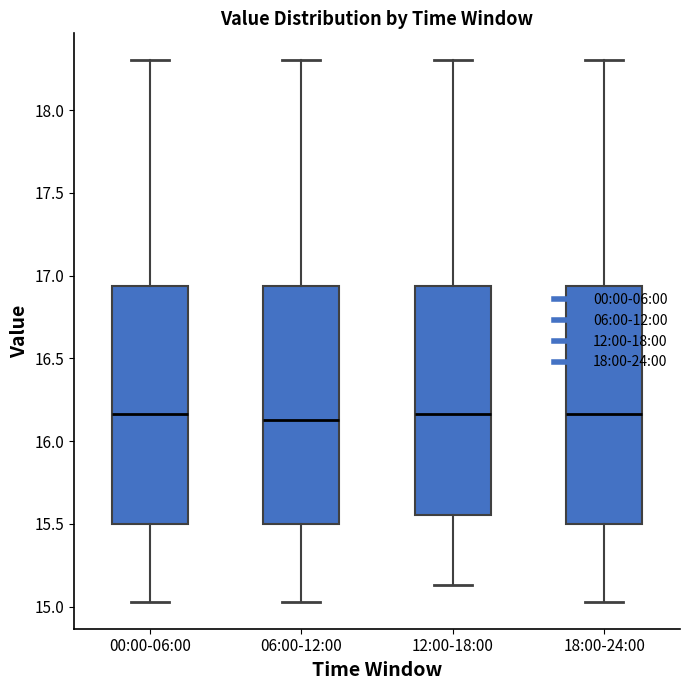

Reading left to right, transcribe this box plot: for each box, give where its median line is, the range the box spans, and where its two whiskers end, as read against the y-axis. The values are not printed on the chart, so give them approximately, as read against the axis.

00:00-06:00: median 16.15, box 15.50 to 16.95, whiskers 15.05 to 18.30
06:00-12:00: median 16.15, box 15.50 to 16.95, whiskers 15.05 to 18.30
12:00-18:00: median 16.15, box 15.55 to 16.95, whiskers 15.15 to 18.30
18:00-24:00: median 16.15, box 15.50 to 16.95, whiskers 15.05 to 18.30